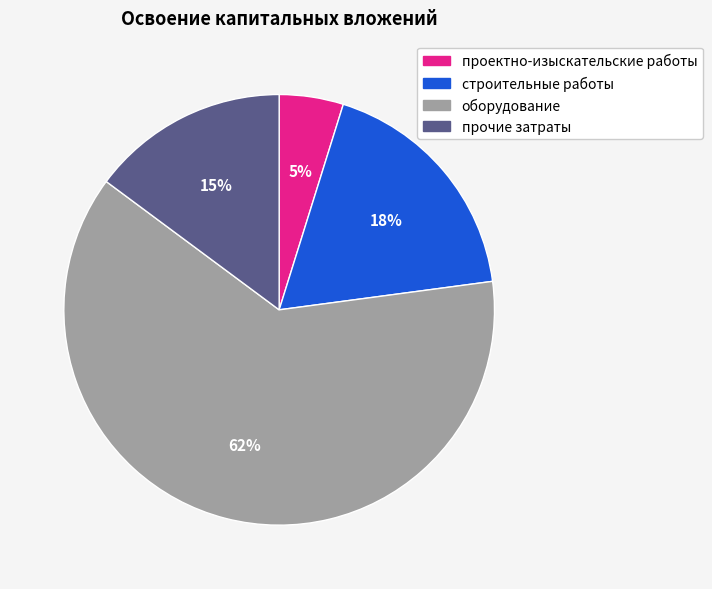

How many segments does this pie chart have?

4